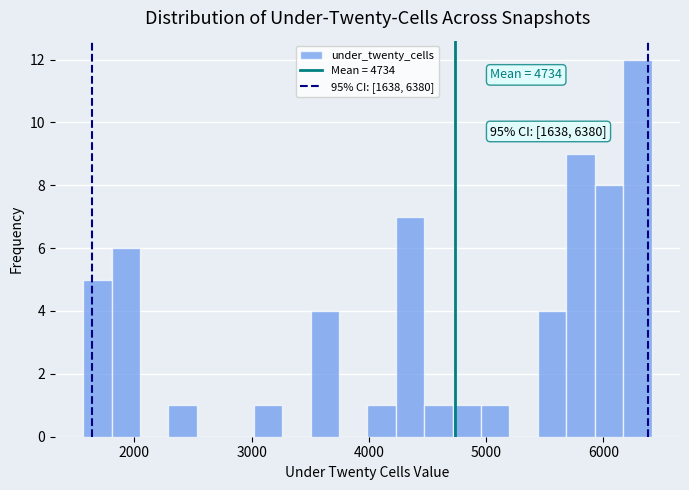

Read against the x-axis, roughly where is the centre of the tallest bar?

6300